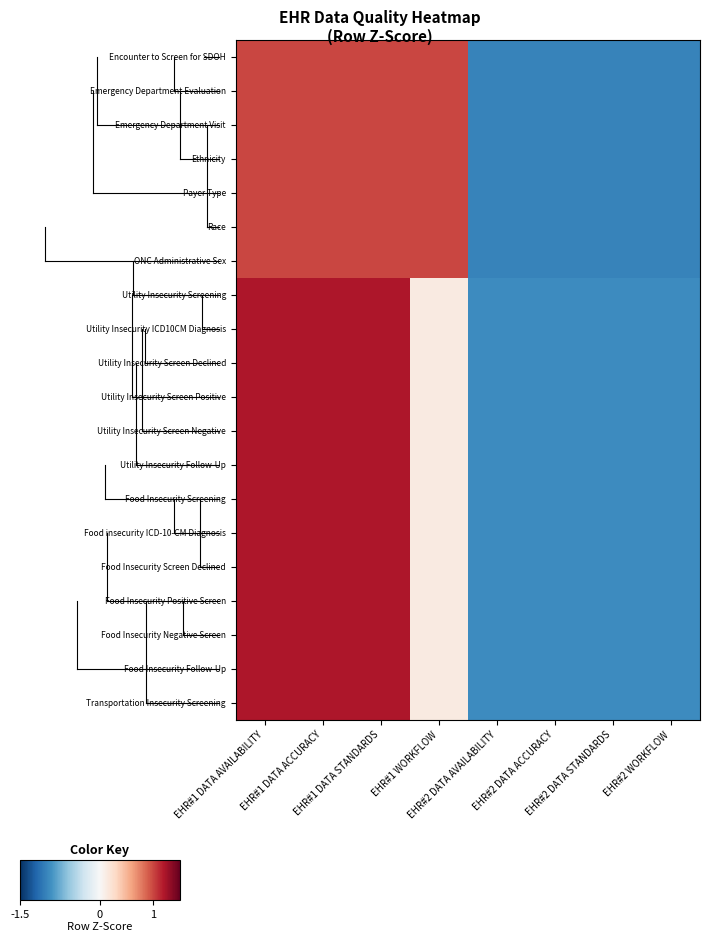

Between EHR#2 DATA STANDARDS and EHR#2 DATA ACCURACY, which is larger?

EHR#2 DATA STANDARDS